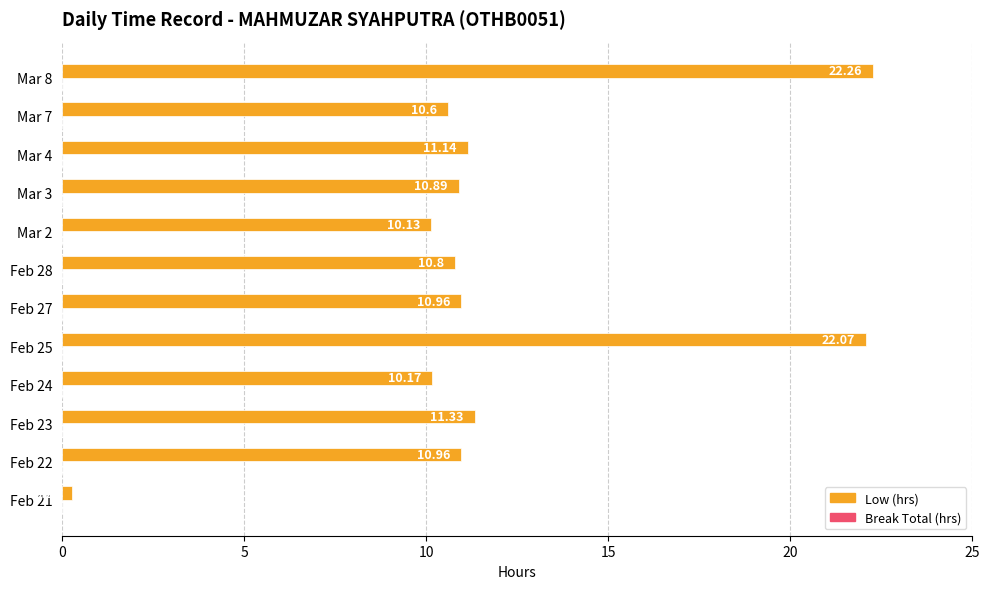

What is the change in value from Feb 22 to Feb 24?

-0.8